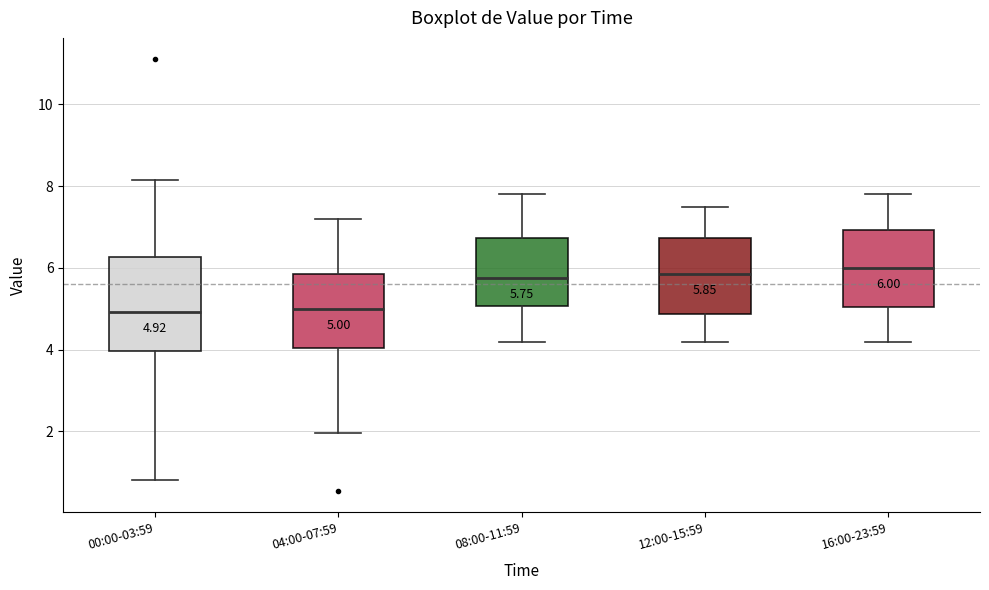

Comparing the boxes themselves (not the whiskers), which one is the tallest?

00:00-03:59